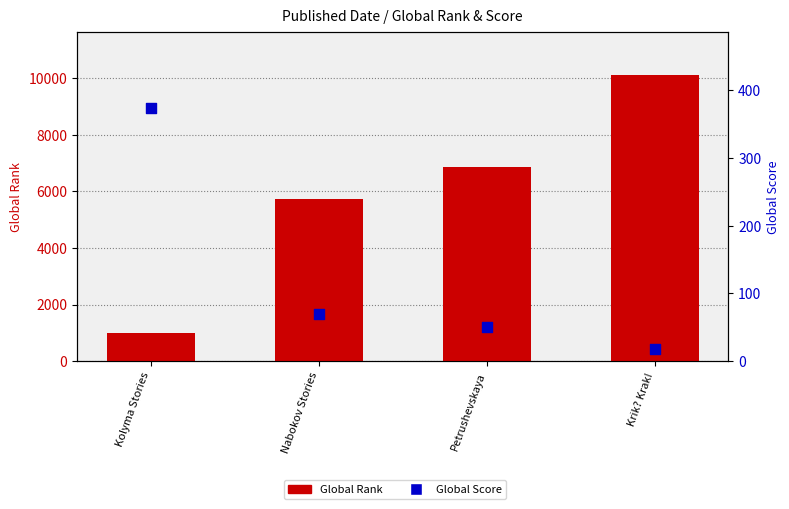

Is the value of Global Score at Petrushevskaya greater than the value of Global Rank at Krik? Krak!?

No